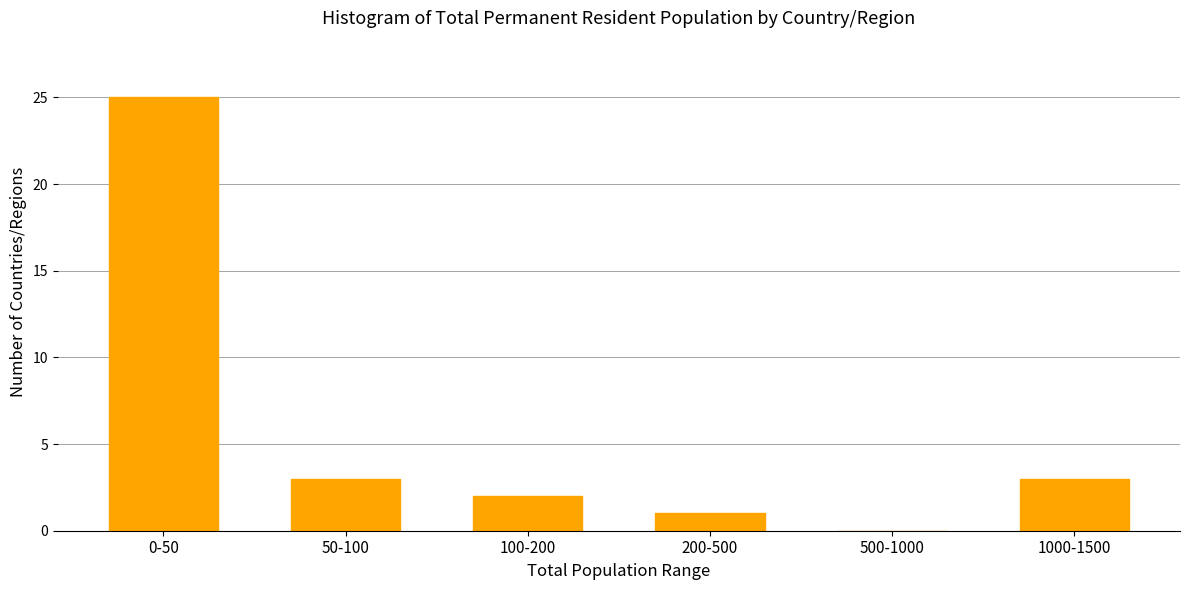

Reading left to right, list all the values displayed in this chart.

0-50=25	50-100=3	100-200=2	200-500=1	500-1000=0	1000-1500=3